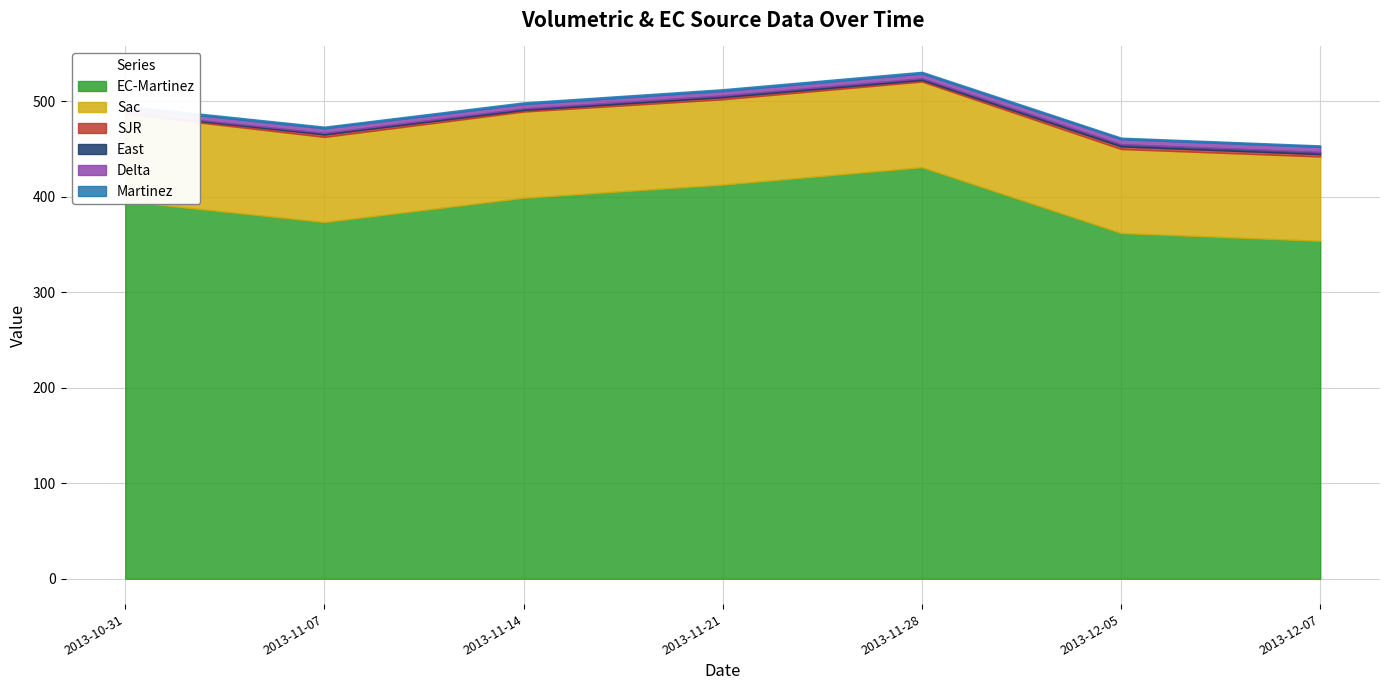

The Delta series shows 4.7 at 2013-11-21. True or false?

True